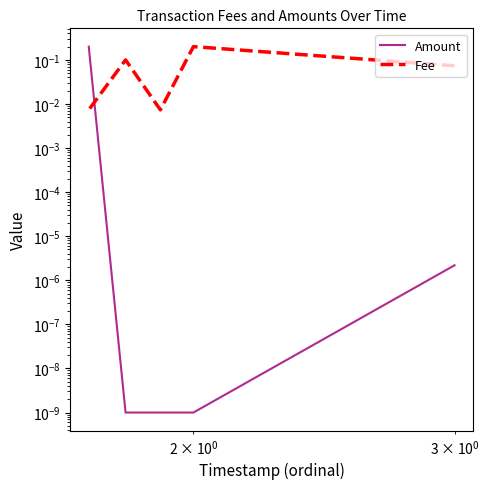

Rank the series by their maximum value, from highest to lowest.

Amount, Fee